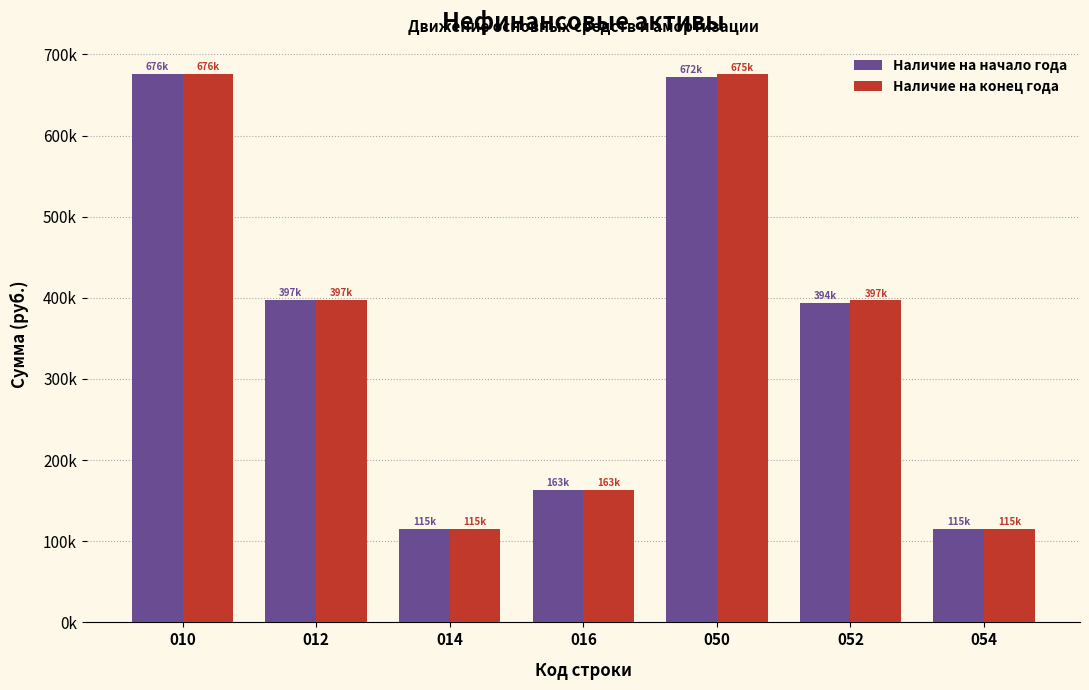

What are all the series names shown in the legend?

Наличие на начало года, Наличие на конец года